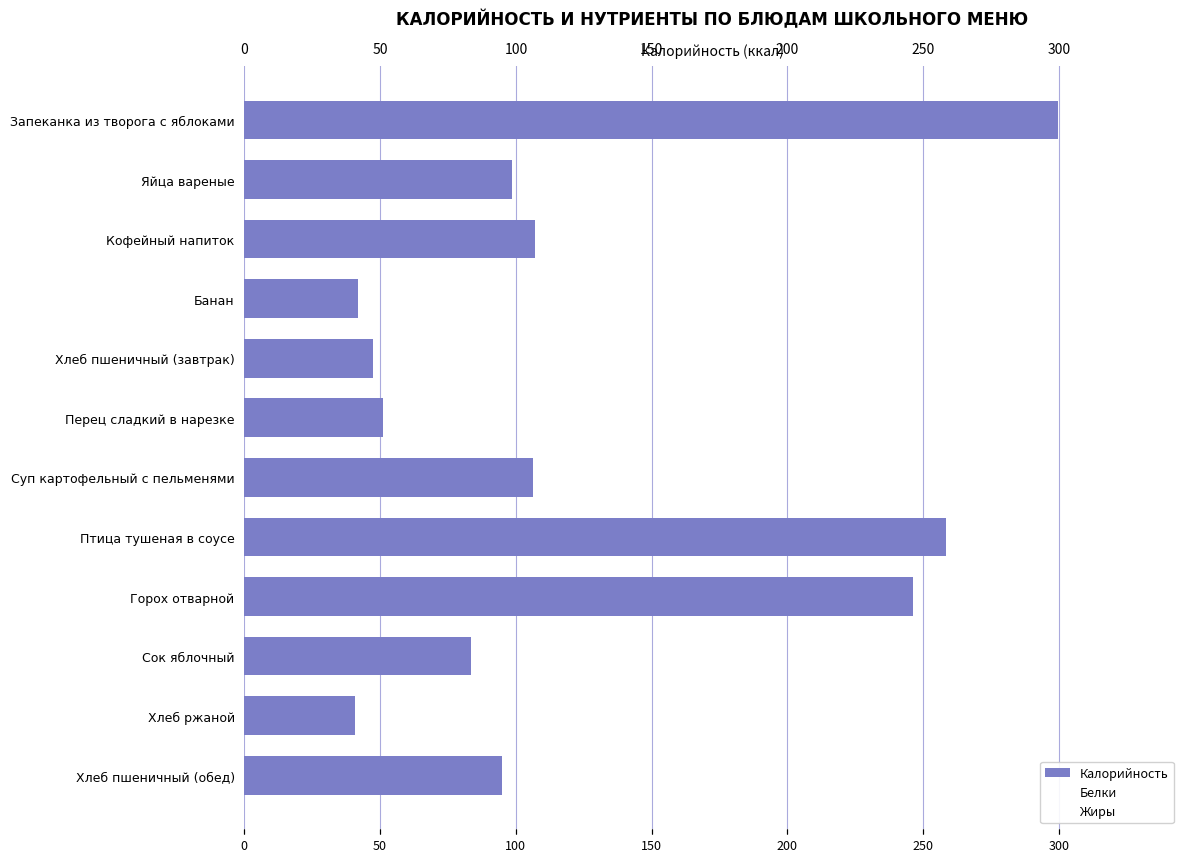

Are the bars grouped side by side (vs. stacked)?

Yes